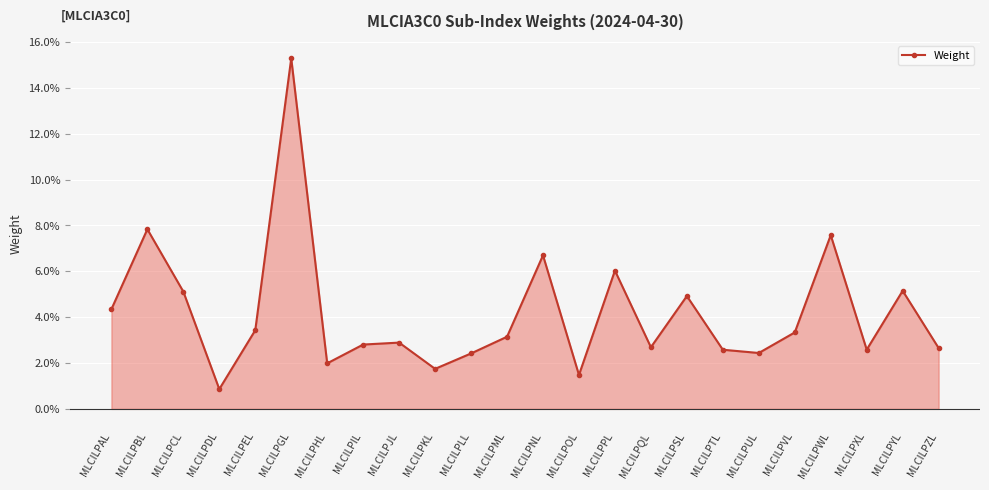

True or false: the data shows 0.0 at MLCILPJL.

False